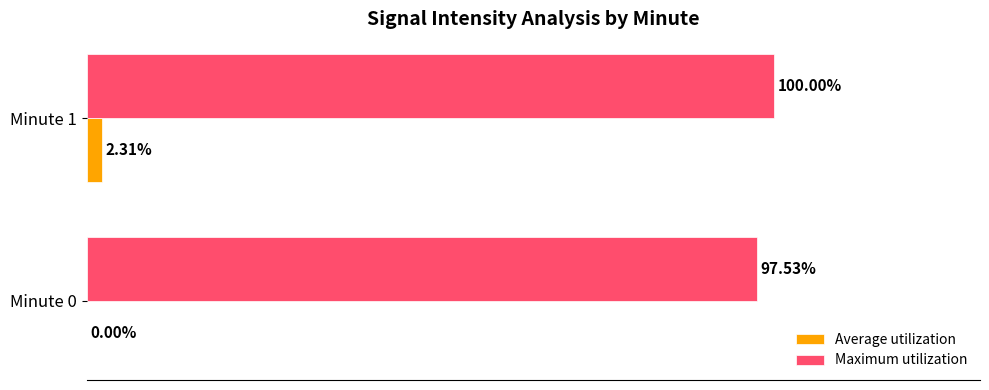

Between Minute 0 and Minute 1, which series saw the biggest shift?

Maximum utilization